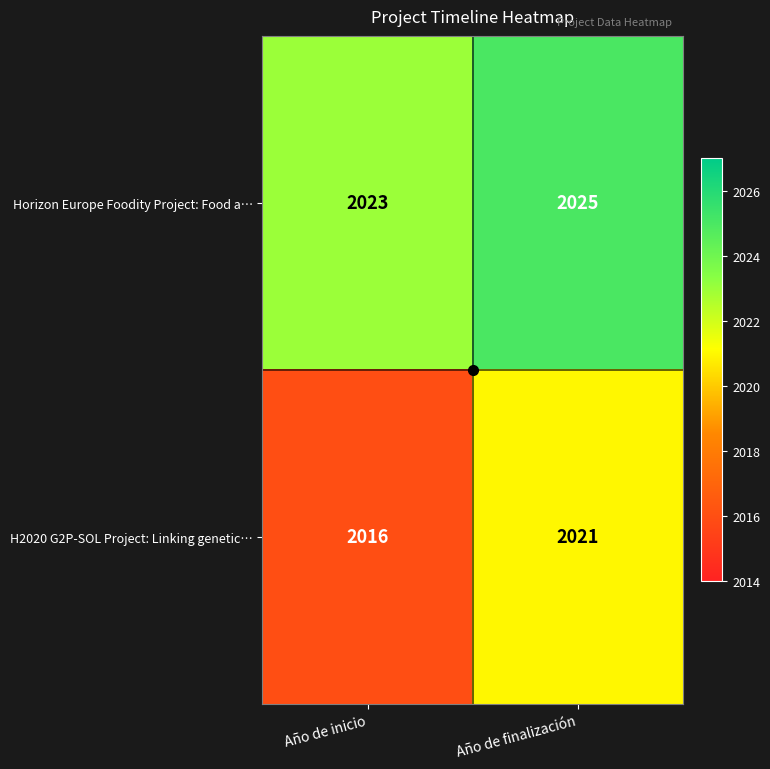

What is the smallest value displayed?

2016